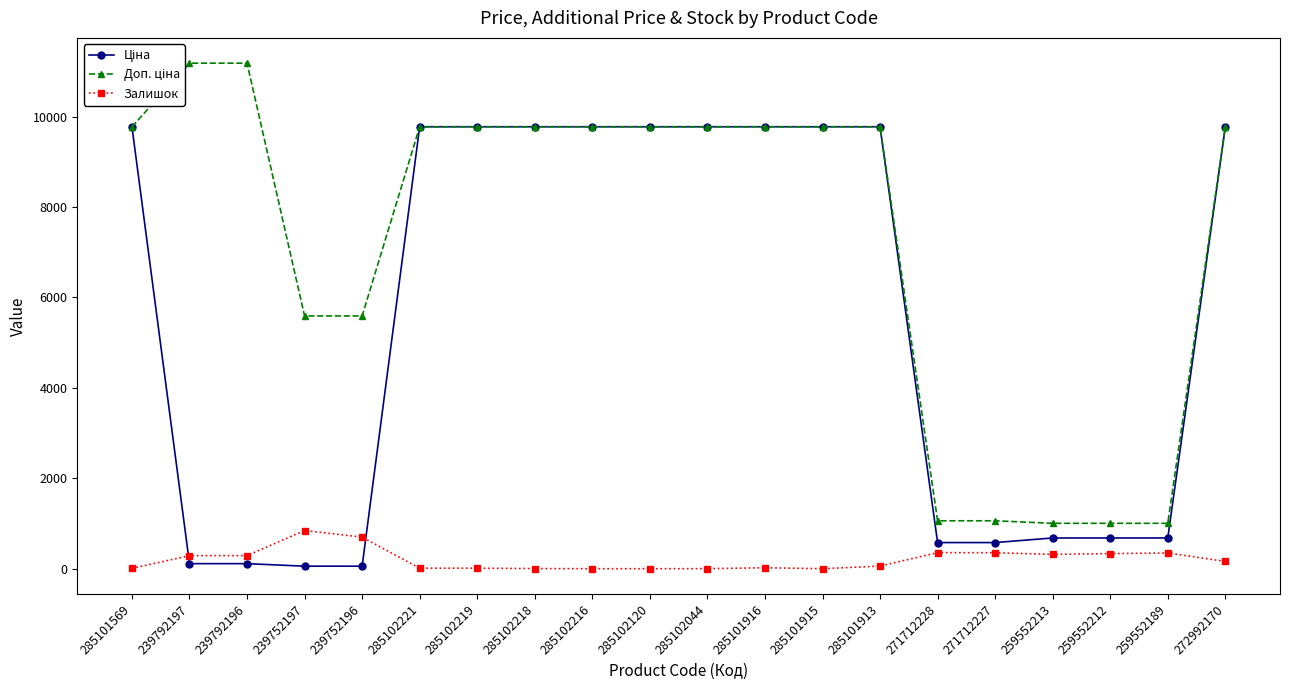

Rank the series at 285102216 from highest to lowest value.

Ціна, Доп. ціна, Залишок